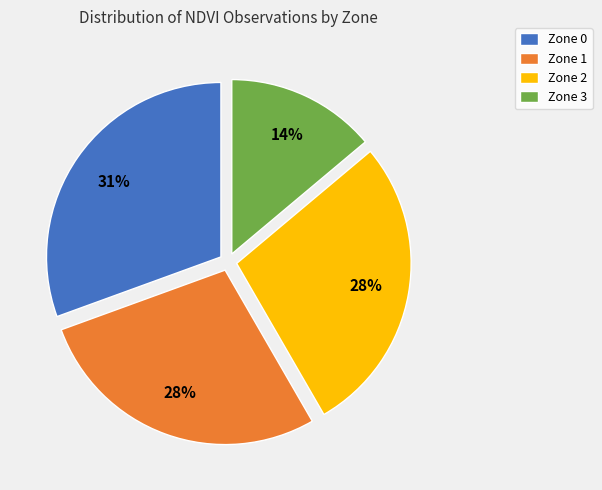

Does Zone 1 account for over 50% of the chart?

No